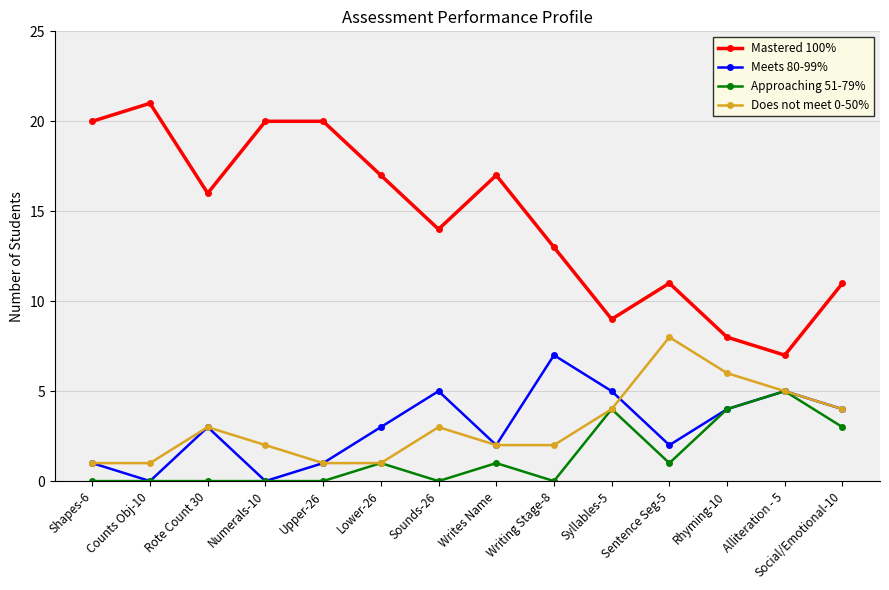

Rank the series at Sentence Seg-5 from highest to lowest value.

Mastered 100%, Does not meet 0-50%, Meets 80-99%, Approaching 51-79%